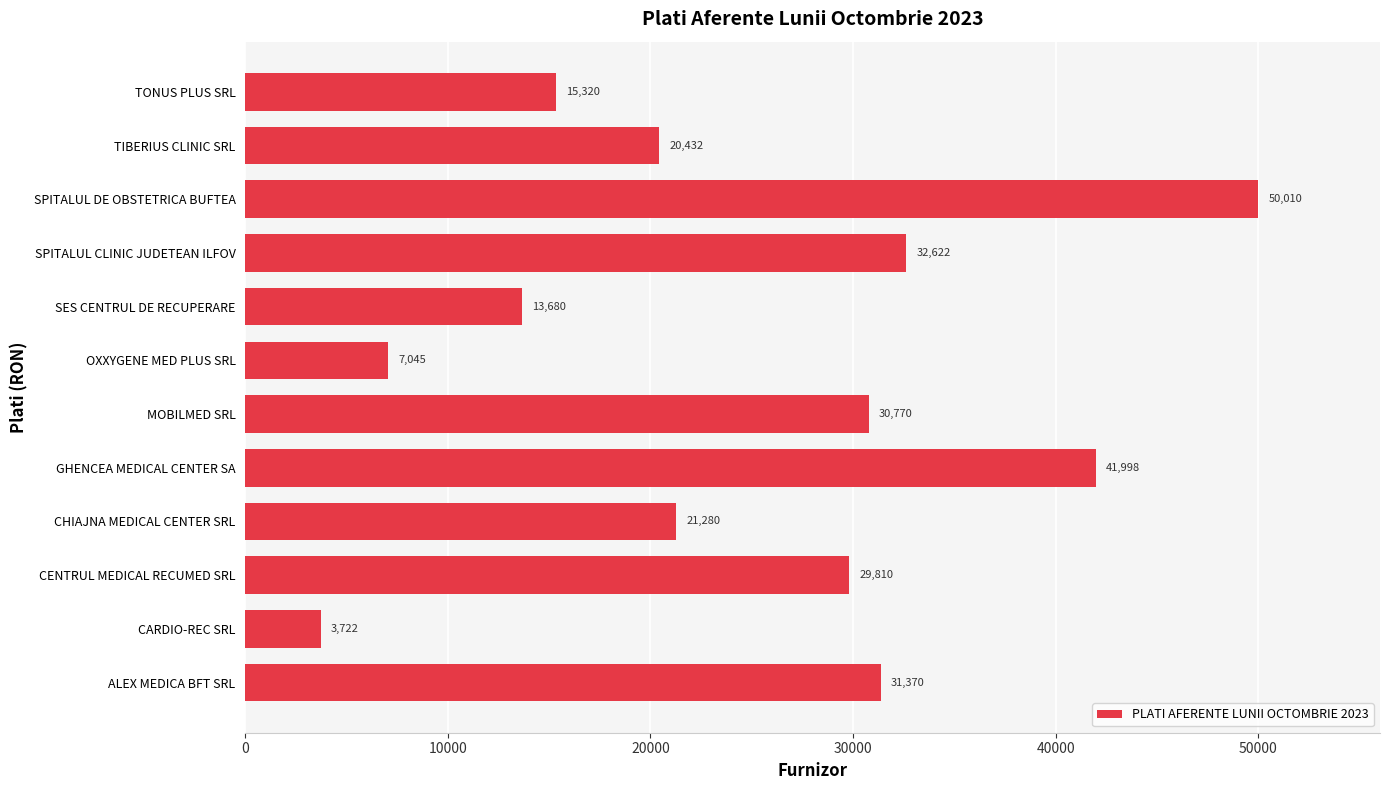

List the labels in order of value, largest first.

SPITALUL DE OBSTETRICA BUFTEA, GHENCEA MEDICAL CENTER SA, SPITALUL CLINIC JUDETEAN ILFOV, ALEX MEDICA BFT SRL, MOBILMED SRL, CENTRUL MEDICAL RECUMED SRL, CHIAJNA MEDICAL CENTER SRL, TIBERIUS CLINIC SRL, TONUS PLUS SRL, SES CENTRUL DE RECUPERARE, OXXYGENE MED PLUS SRL, CARDIO-REC SRL